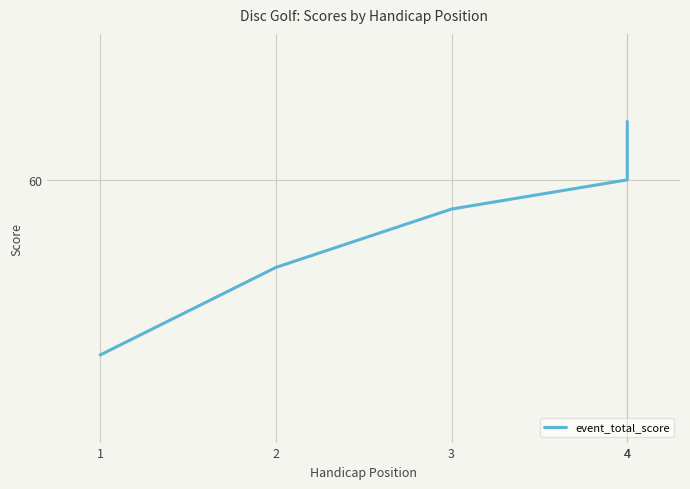

List the labels in order of value, smallest first.

1, 2, 3, 4, 4